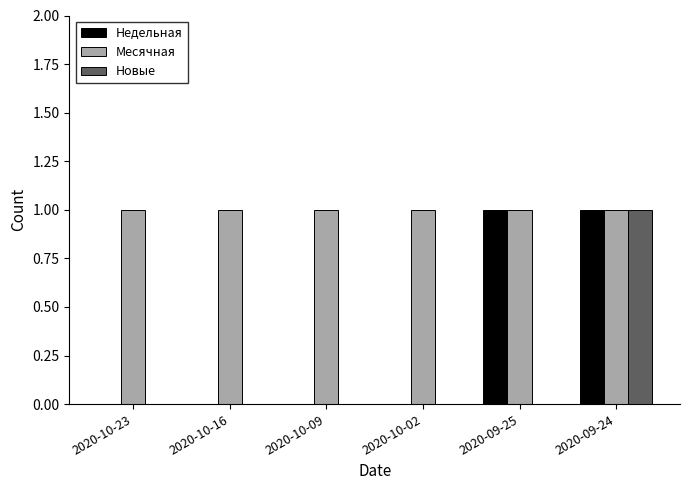

Are the bars horizontal?

No